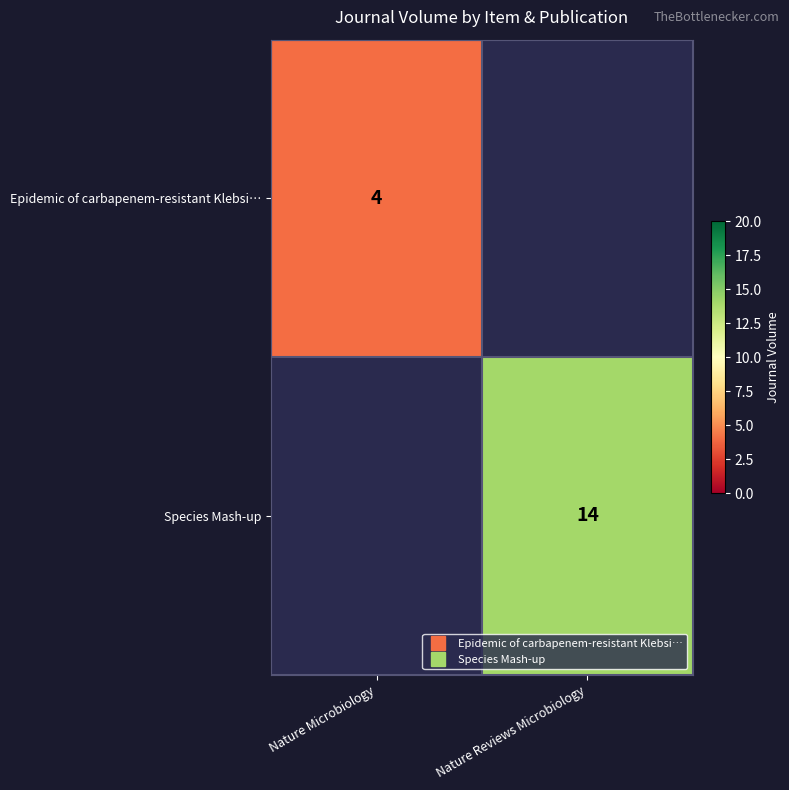

Between Nature Reviews Microbiology and Nature Microbiology, which is larger?

Nature Microbiology